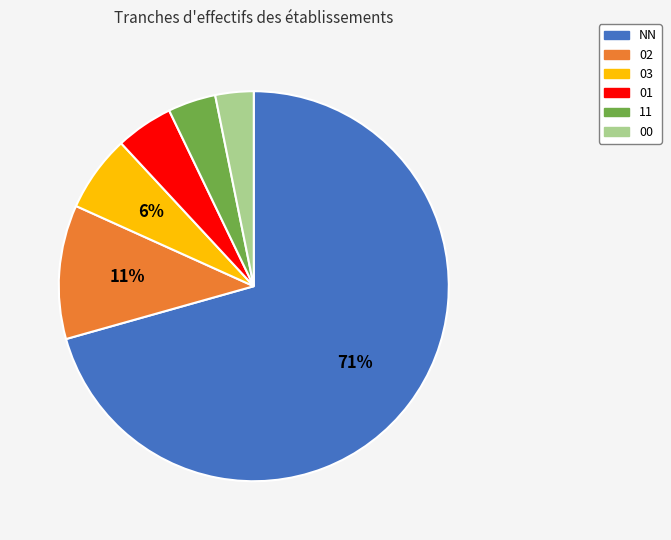

The 02 slice represents 11% of the pie. True or false?

True